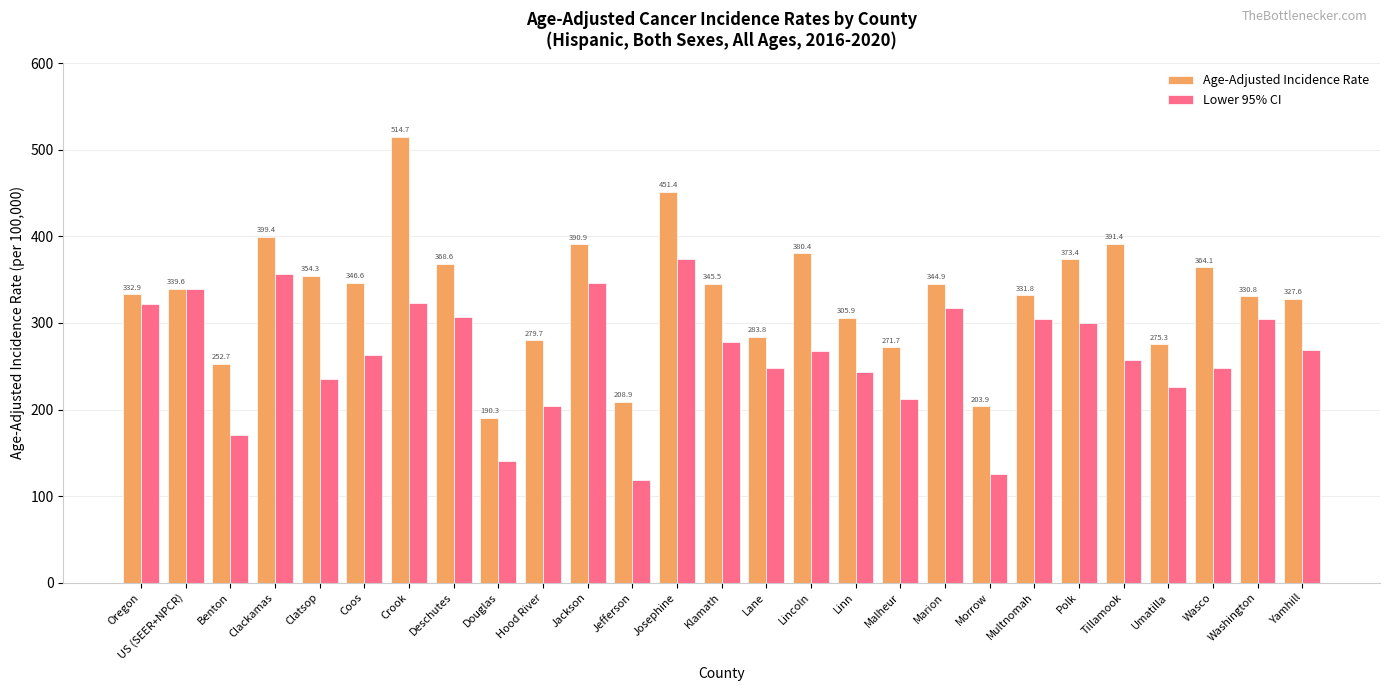

What position from the left is Douglas?

9